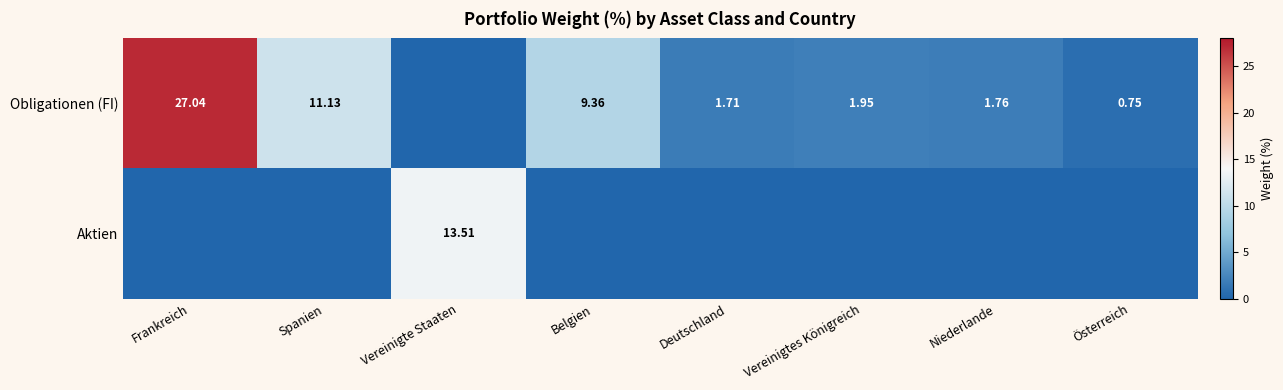

Is the value of Obligationen (FI) at Deutschland greater than the value of Aktien at Vereinigte Staaten?

No